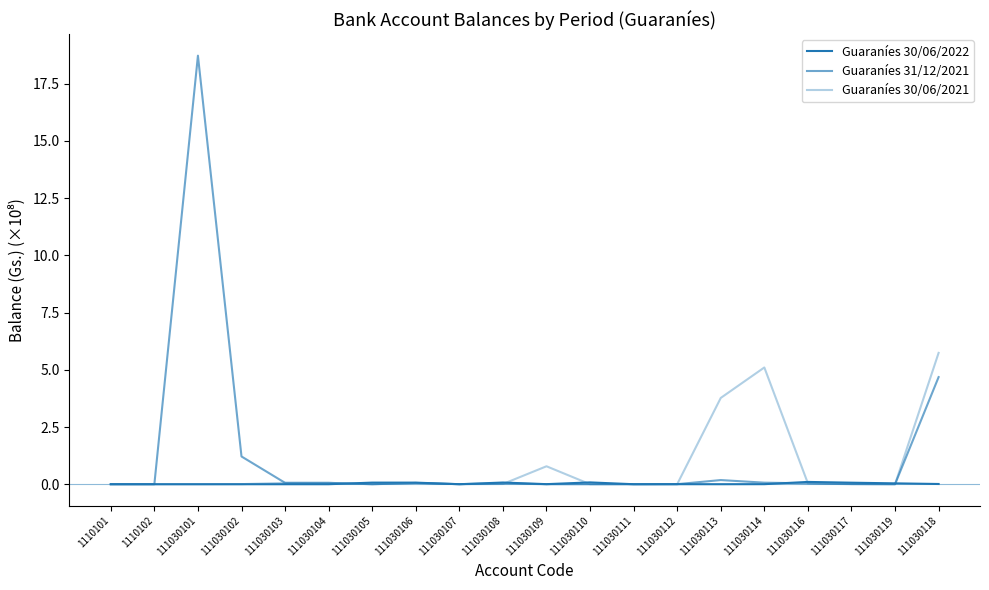

How many lines are shown in the chart?

3